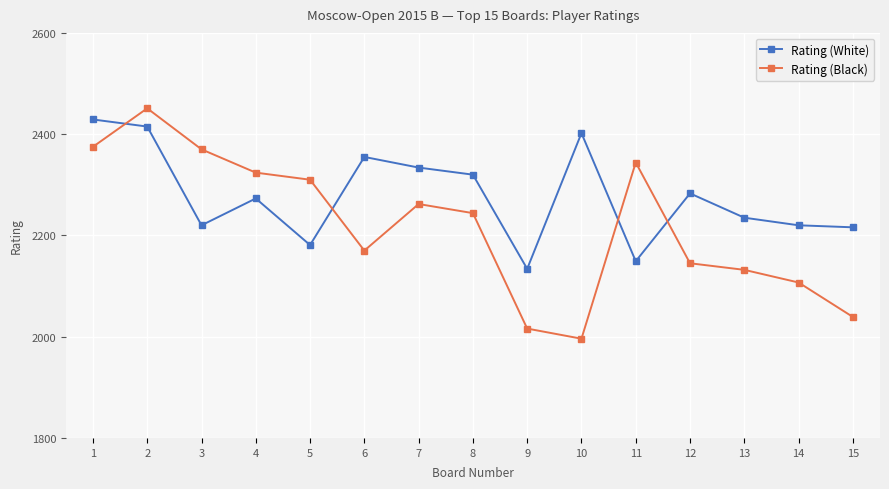

Is the value of Rating (White) at 8 greater than the value of Rating (Black) at 9?

Yes